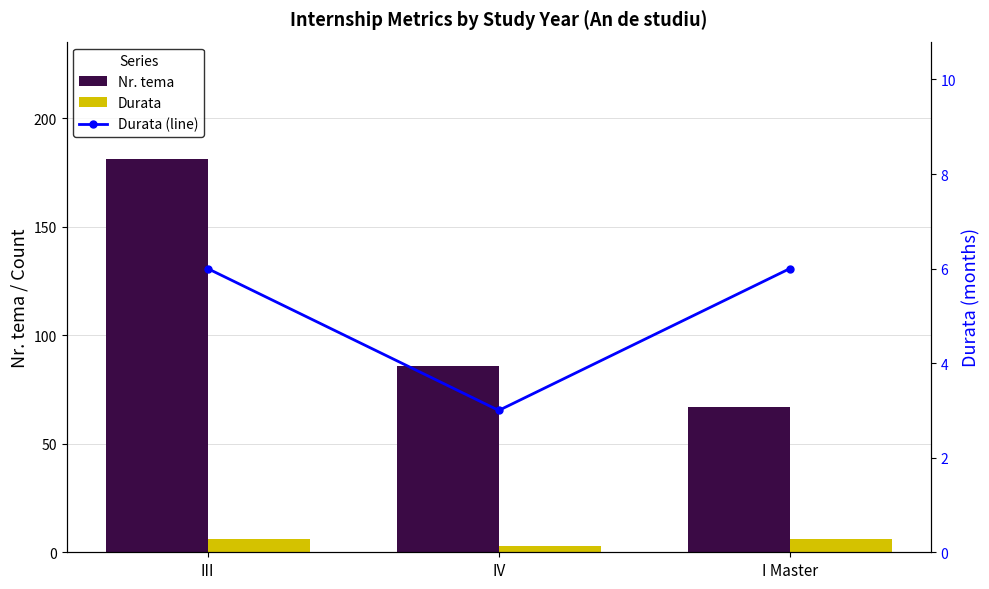

What is the label of the 2nd bar from the right?

IV